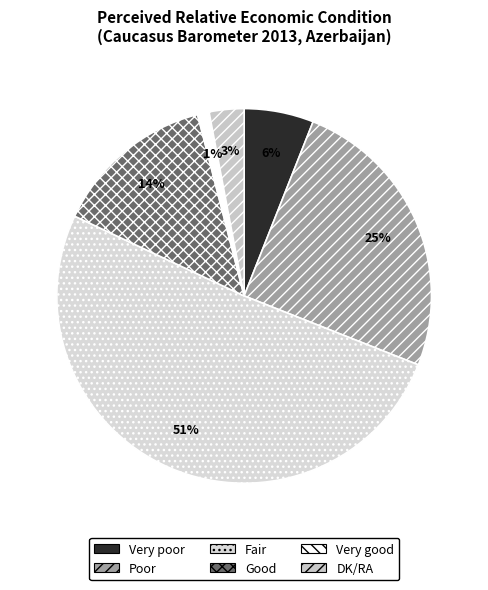

Does Poor represent more than half of the total?

No